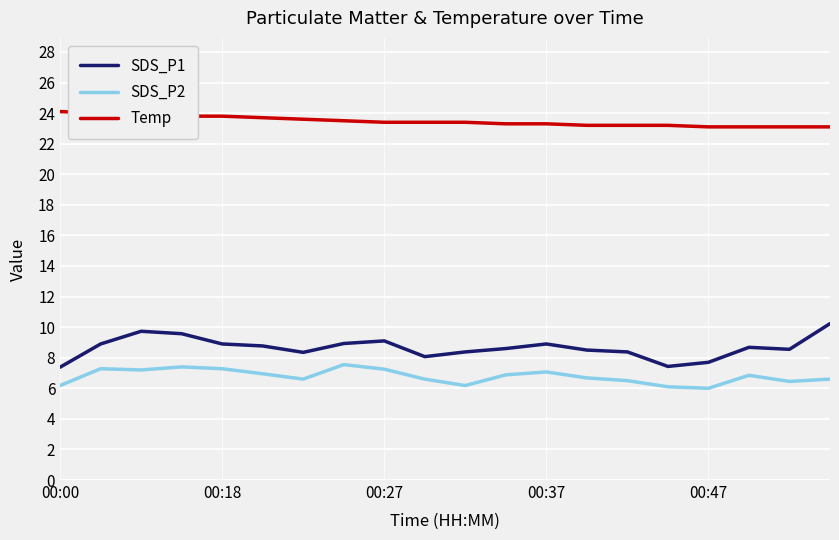

How many lines are shown in the chart?

3